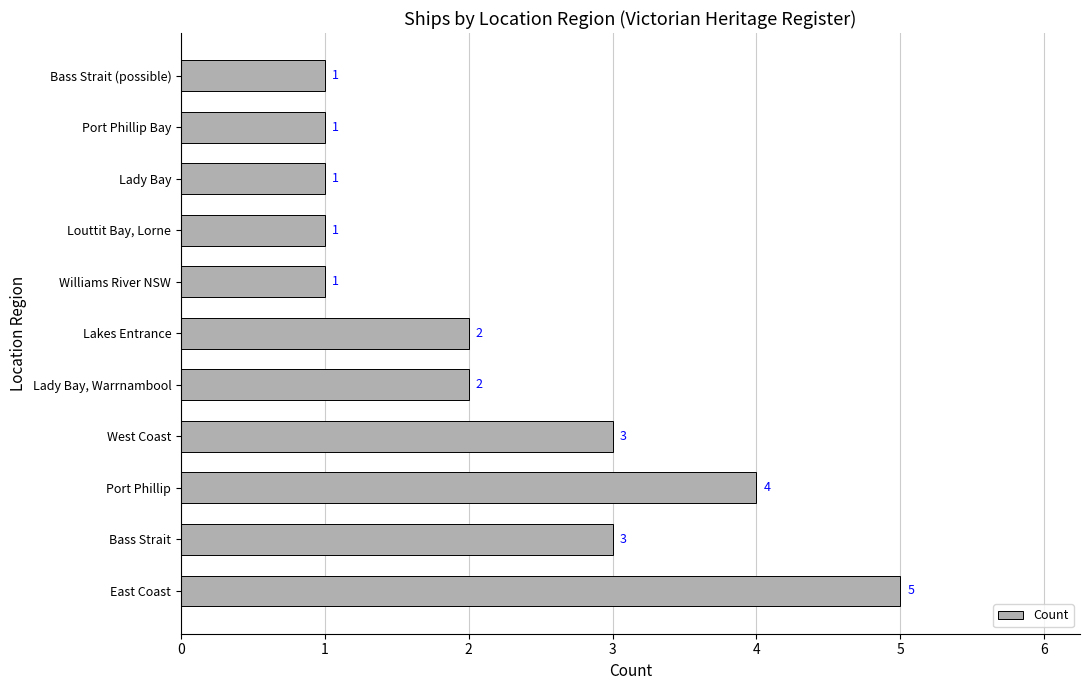

Does the chart contain stacked bars?

No